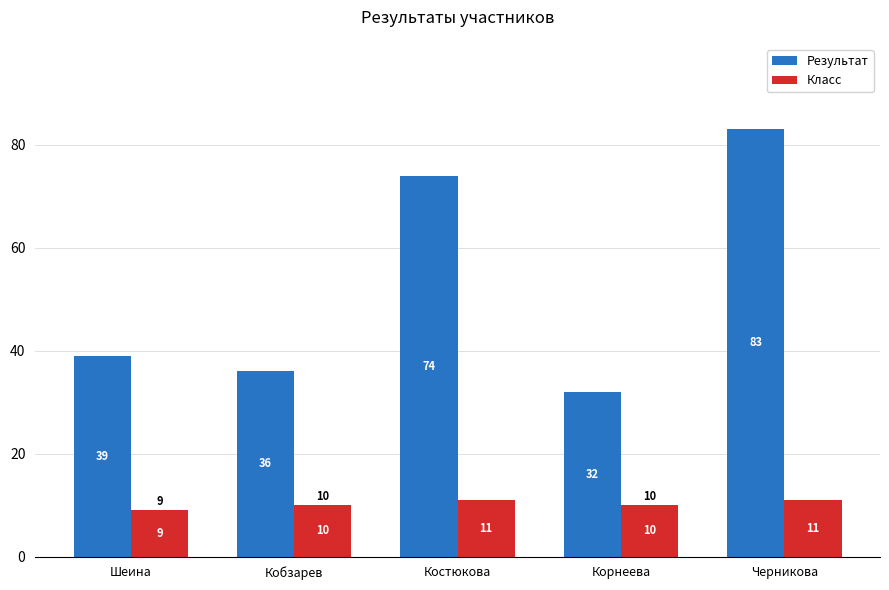

Does the chart contain any negative values?

No